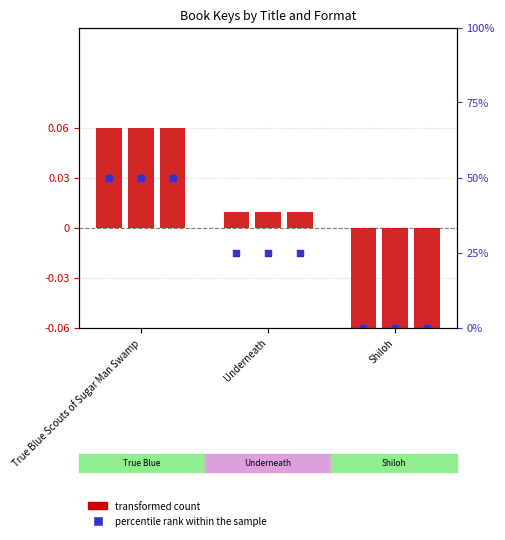

Between Underneath and Shiloh, which is larger?

Underneath